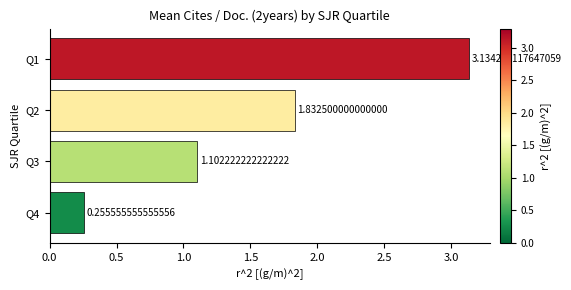

Rank the categories by value from lowest to highest.

Q4, Q3, Q2, Q1